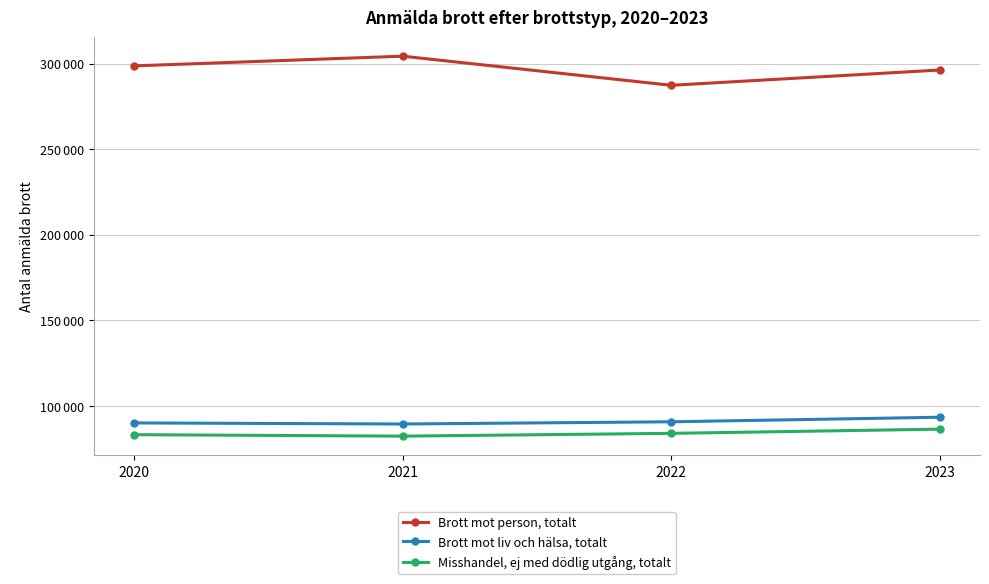

True or false: Brott mot liv och hälsa, totalt and Misshandel, ej med dödlig utgång, totalt intersect in this chart.

False